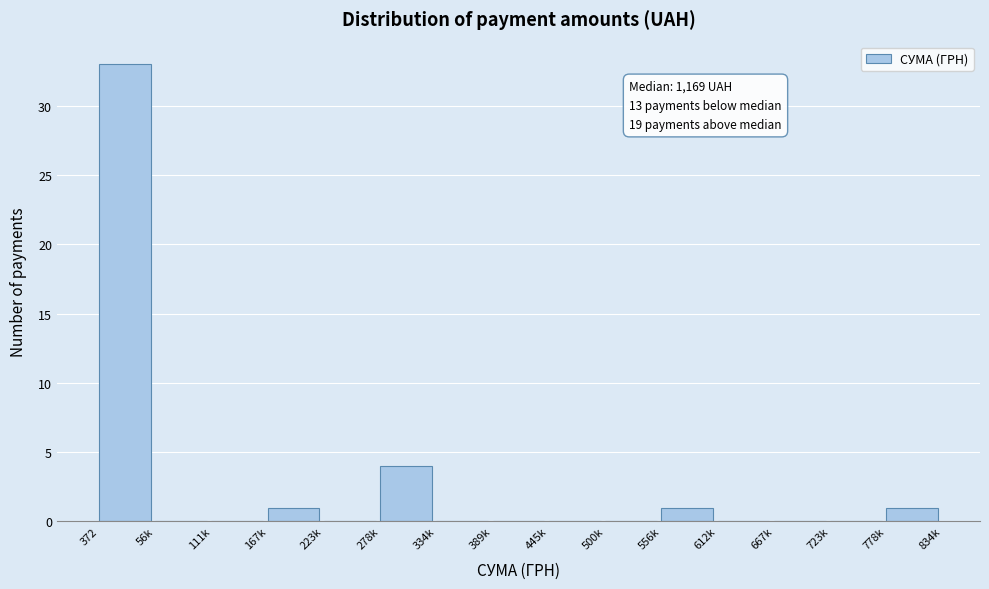

Reading left to right, list all the values displayed in this chart.

372=33	56k=0	111k=0	167k=1	223k=0	278k=4	334k=0	389k=0	445k=0	500k=0	556k=1	612k=0	667k=0	723k=0	778k=1